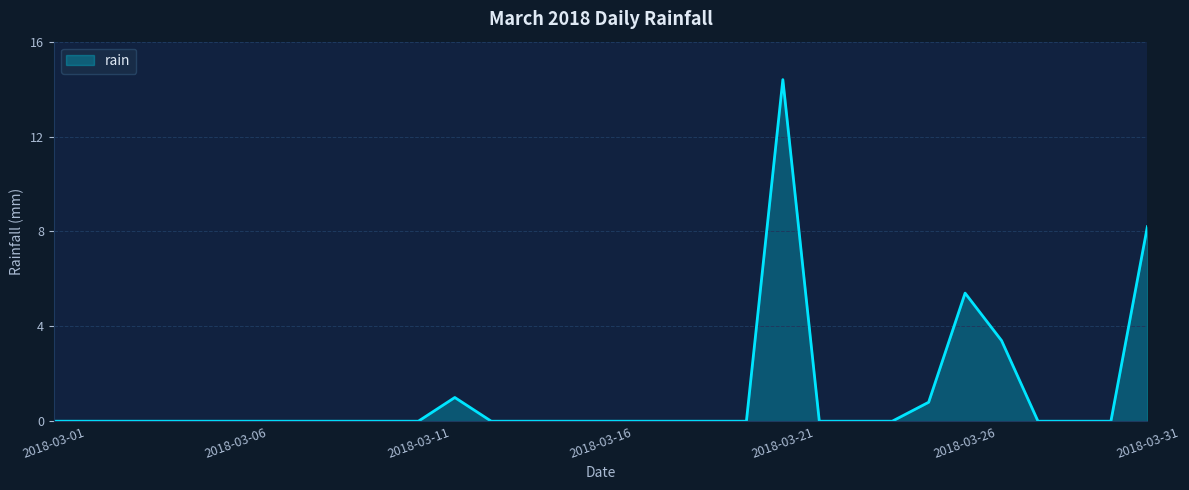

Does the chart display data point markers on the line(s)?

No